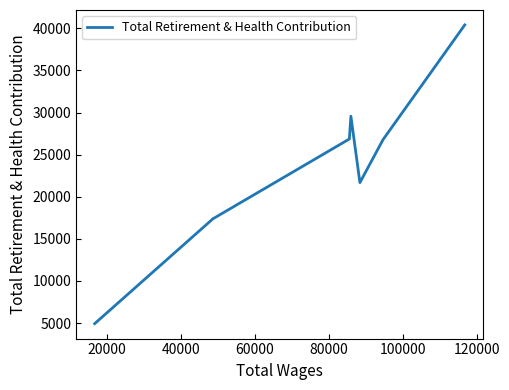

Does the chart have visible grid lines?

No